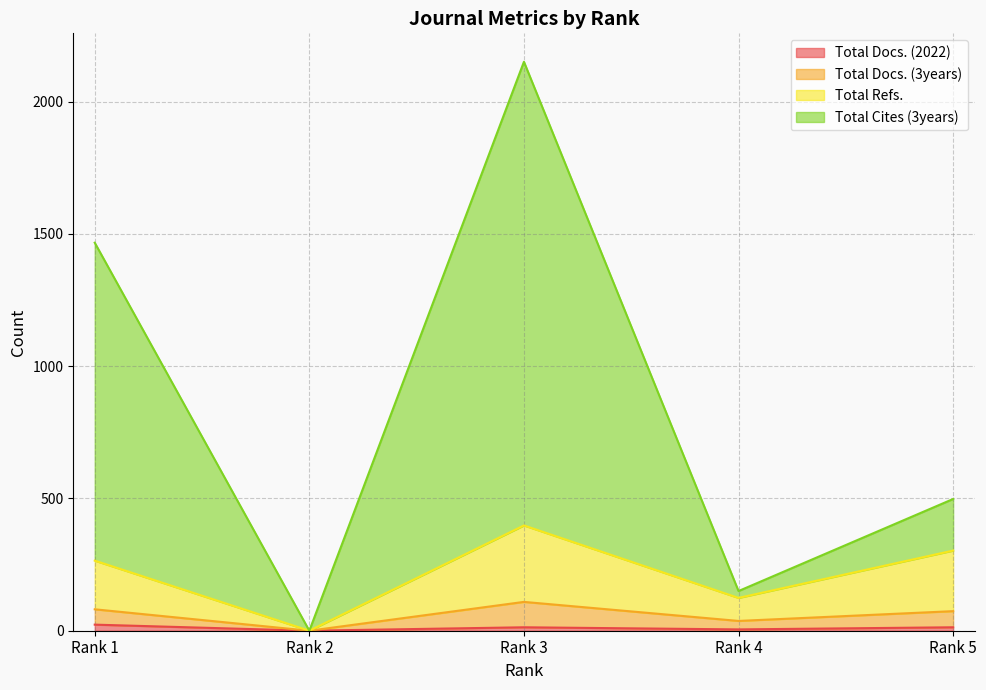

Which series changed the most between Rank 1 and Rank 3?

Total Cites (3years)